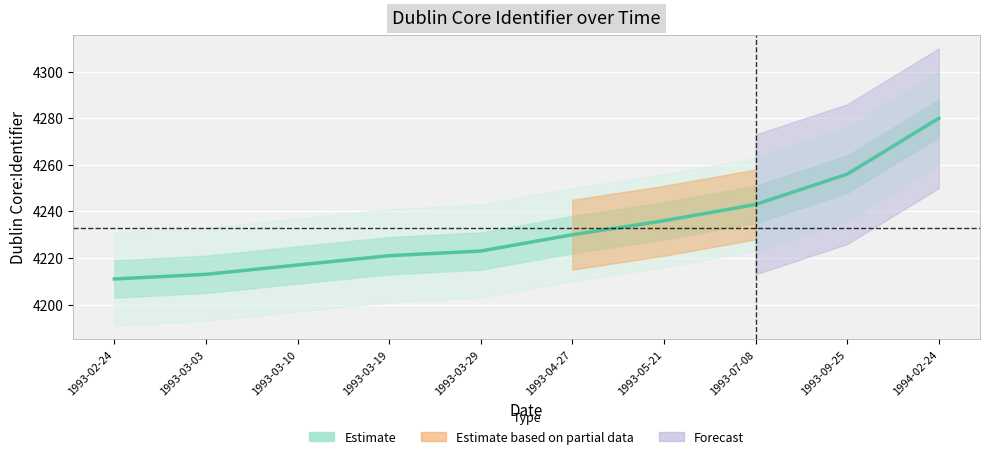

What position from the left is 1993-05-21?

7